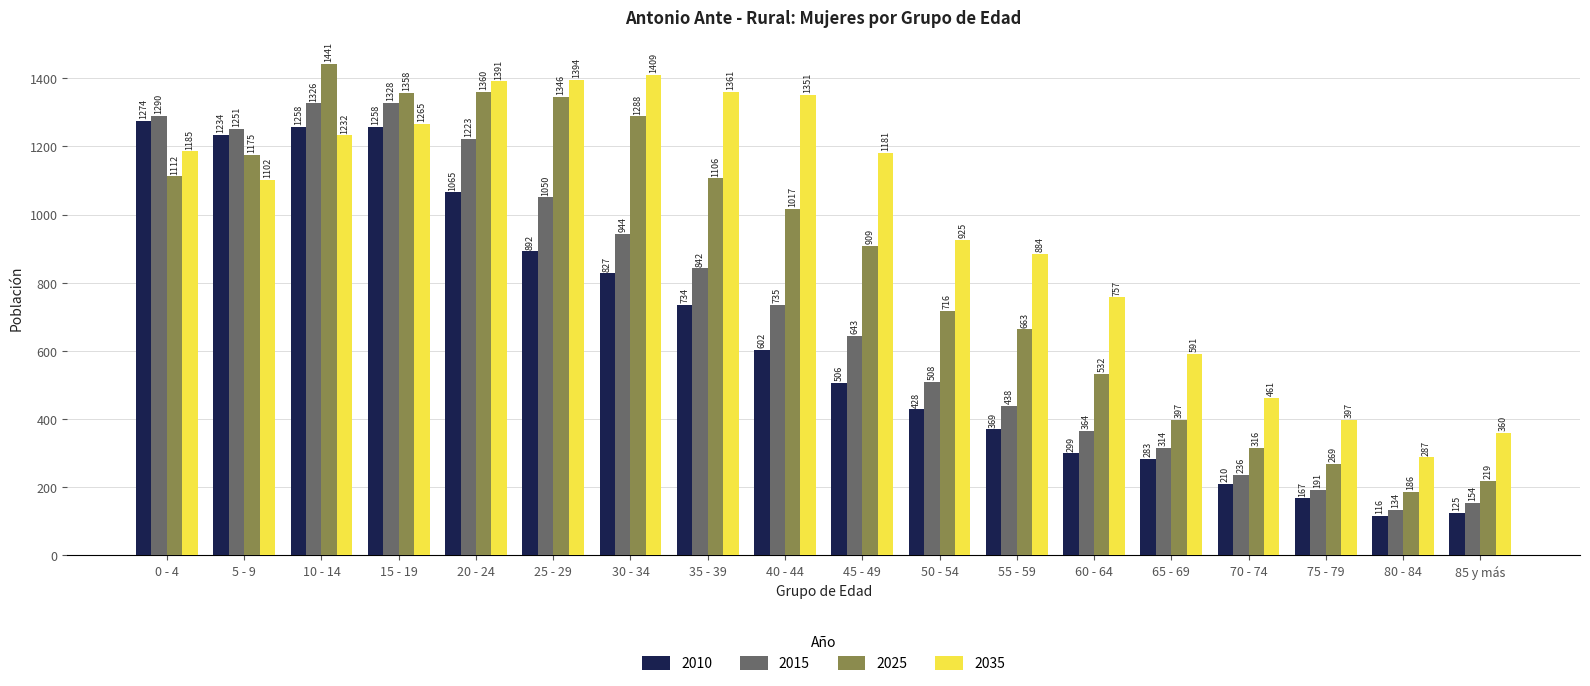

List the series in order of their overall mean, lowest first.

2010, 2015, 2025, 2035